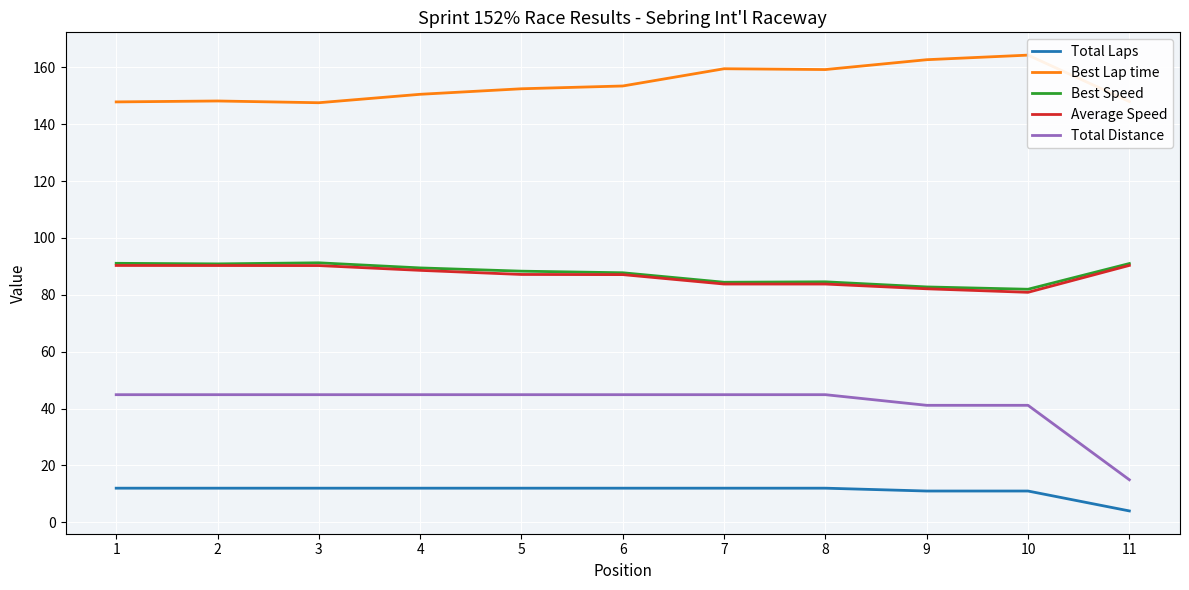

How many values in the Total Laps series are below 12?

3